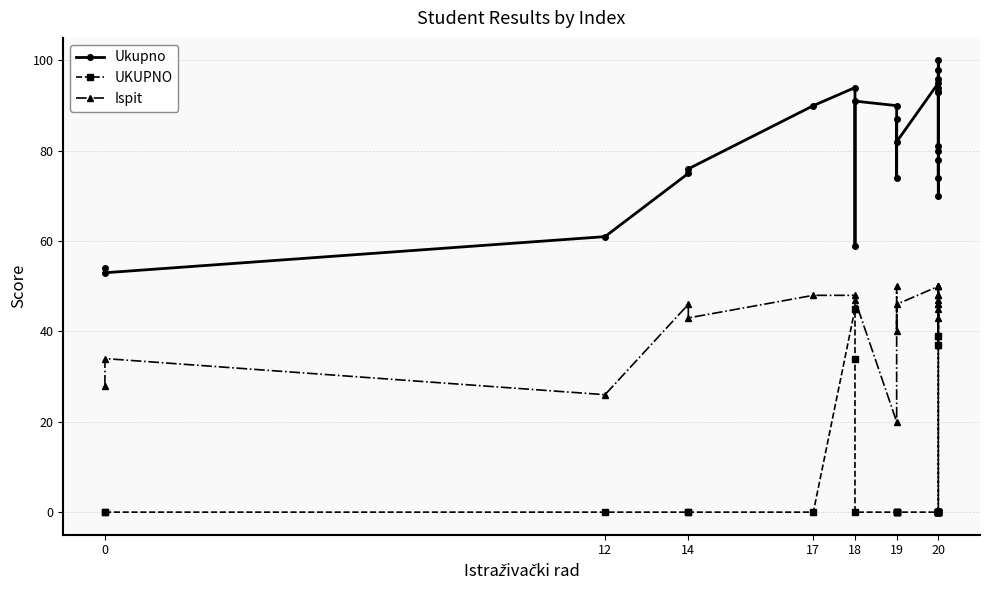

How many interior local peaks does the UKUPNO series have?

2